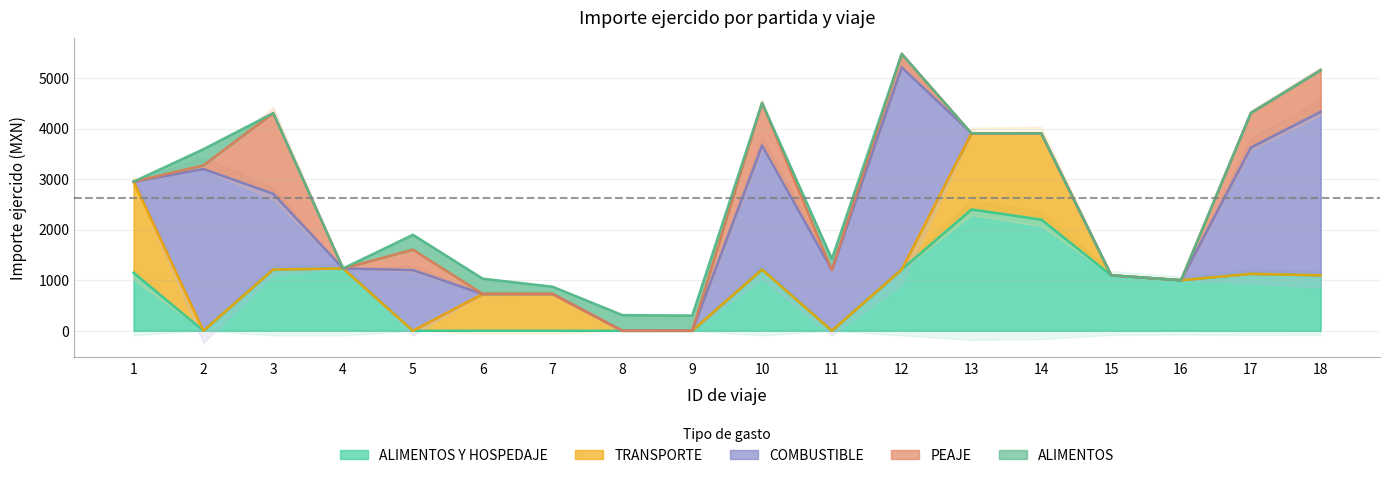

After their last crossing, which series has the higher values: ALIMENTOS Y HOSPEDAJE or ALIMENTOS?

ALIMENTOS Y HOSPEDAJE